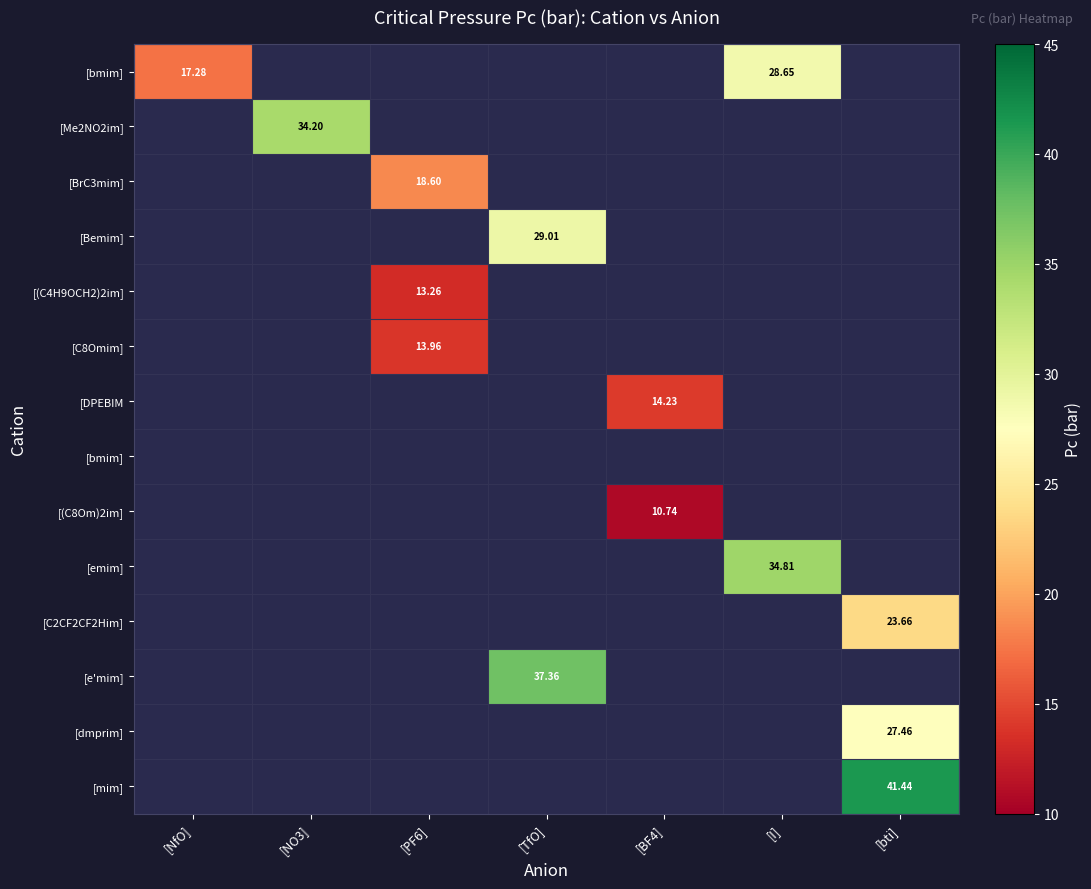

How many series are shown in this chart?

14